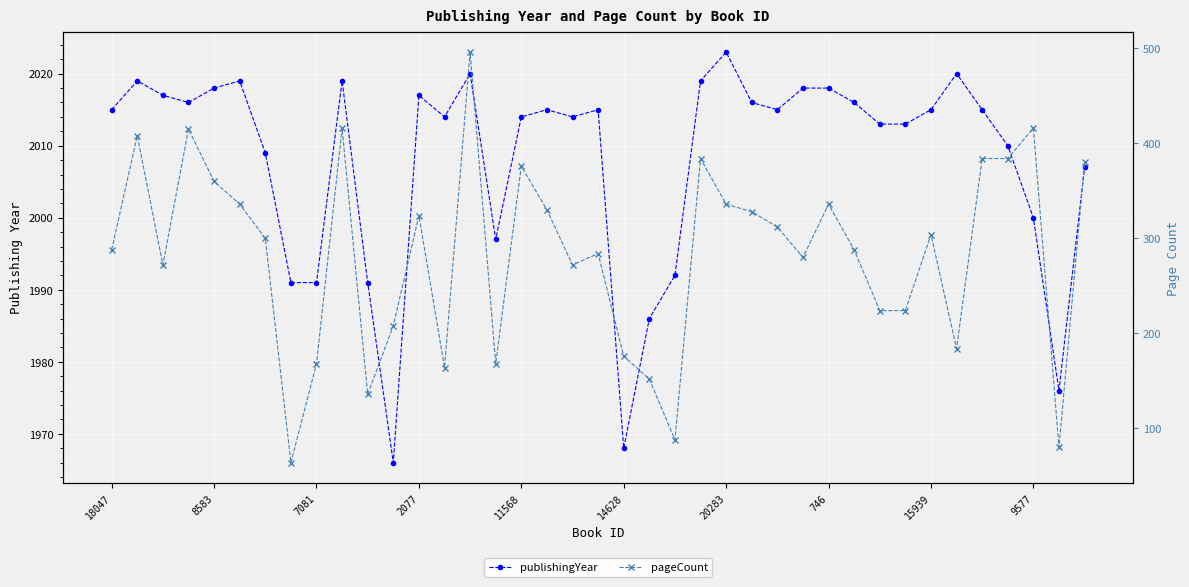

Which series has the largest total across all categories?

publishingYear